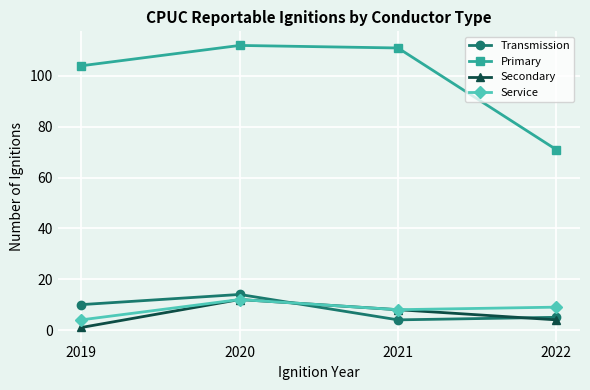

Count the number of data series in this chart.

4